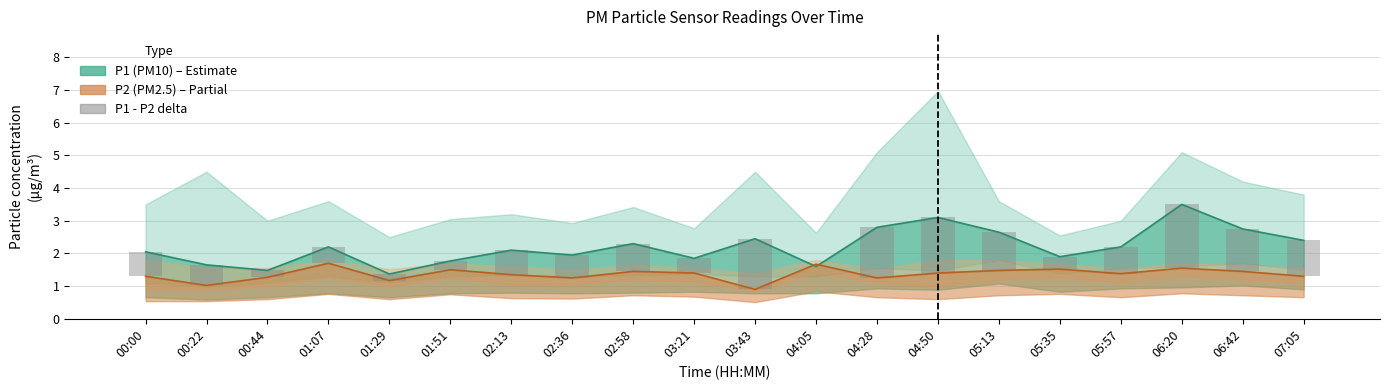

Reading left to right, extract all data points from this chart.

0.7	0.6	0.2	0.5	0.2	0.3	0.7	0.7	0.8	0.5	1.6	0.0	1.5	1.7	1.2	0.4	0.8	1.9	1.3	1.1